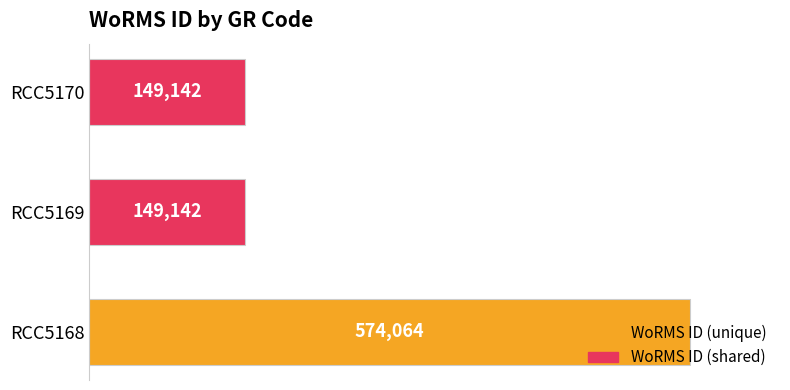

The value at RCC5168 is 574064. True or false?

True